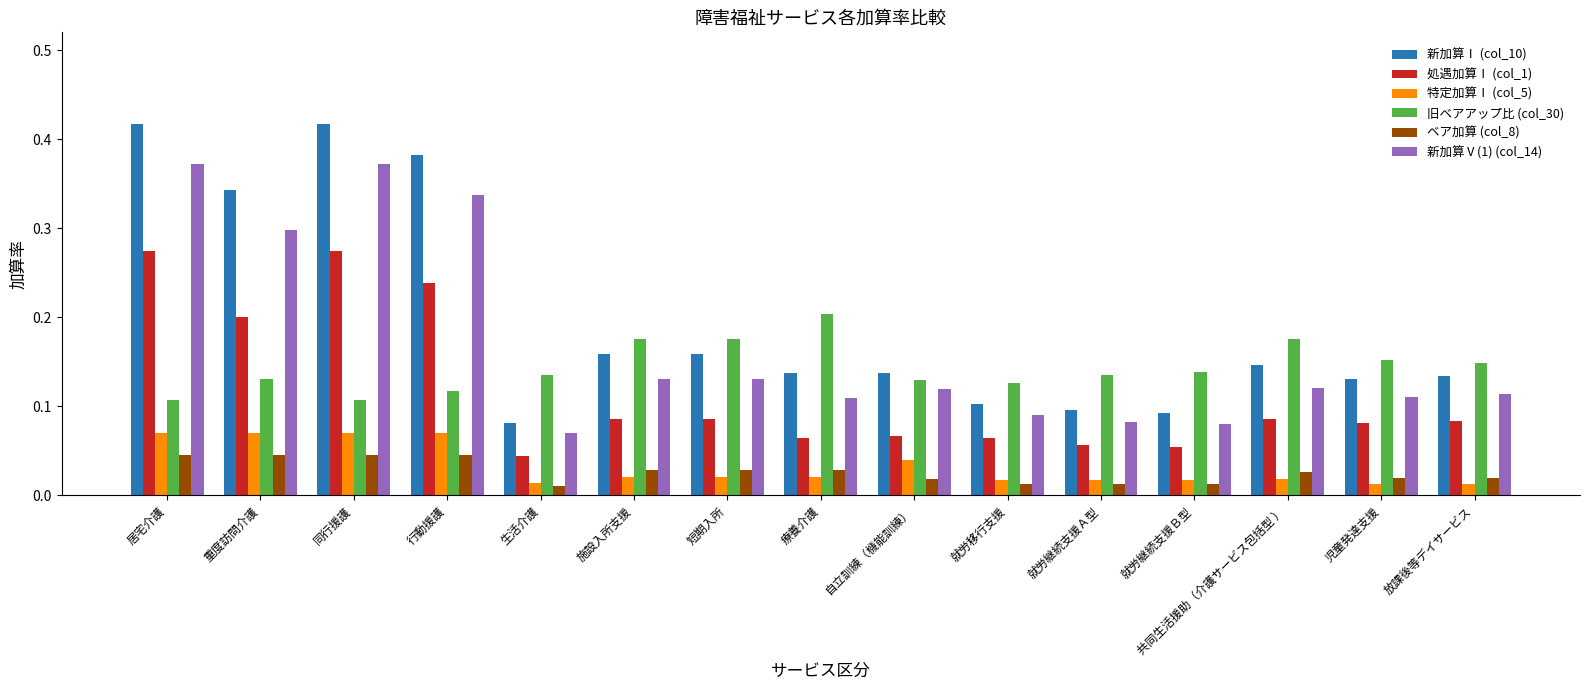

What position from the right is 短期入所?

9